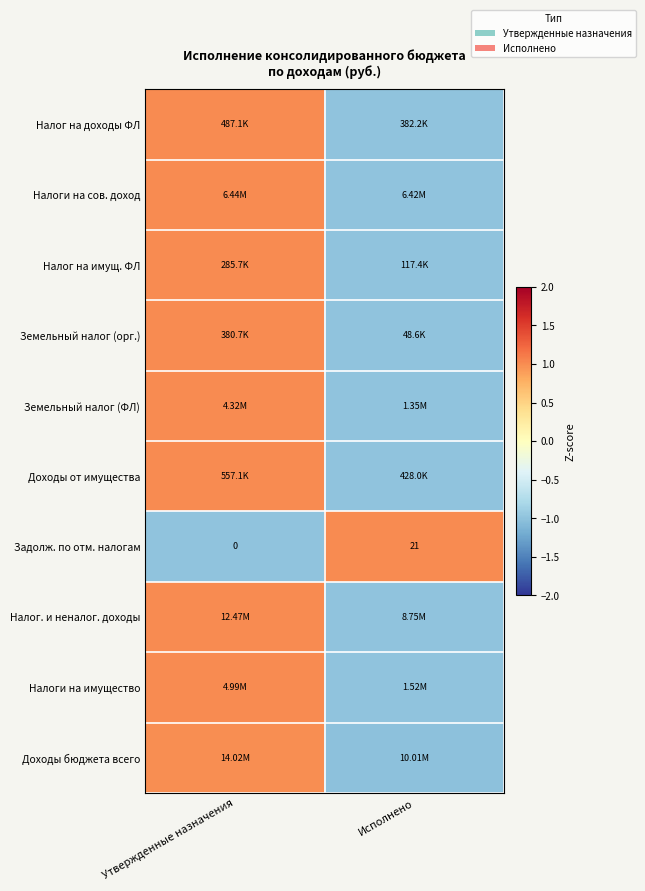

At which label does Задолж. по отм. налогам reach its minimum?

Утвержденные назначения